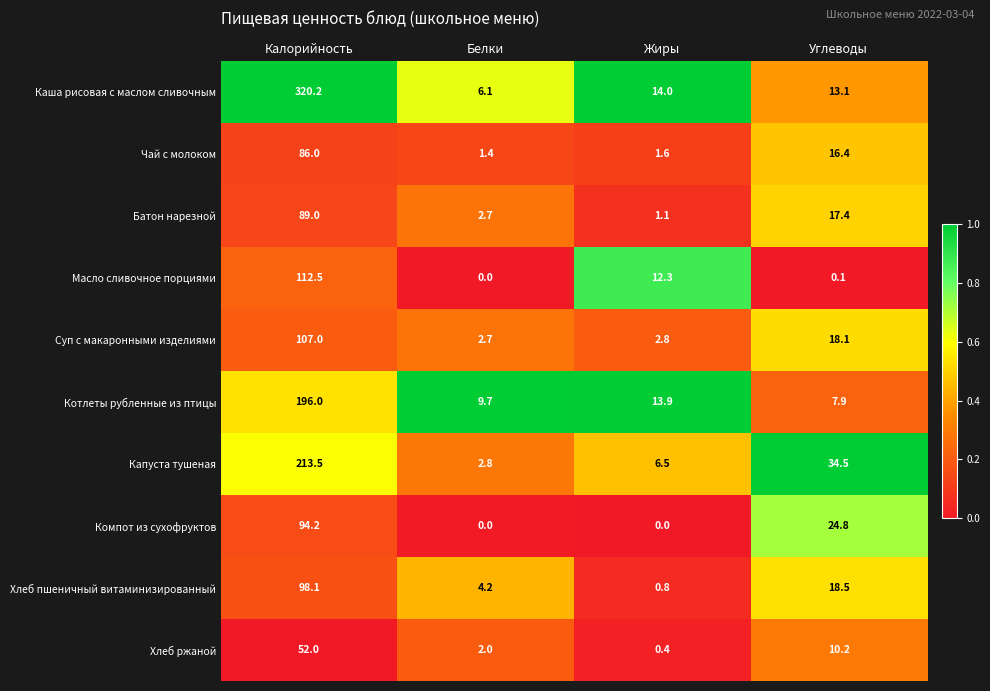

The value of Масло сливочное порциями at Углеводы is 0.1. True or false?

True